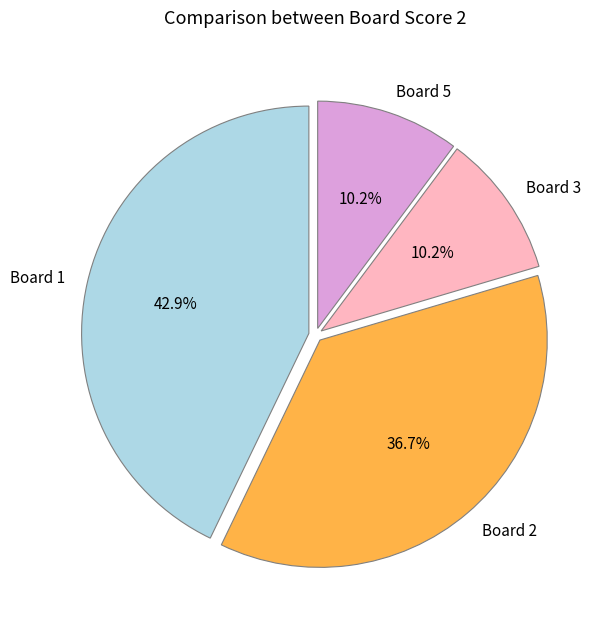

How much of the chart is everything except Board 2?

63.3%